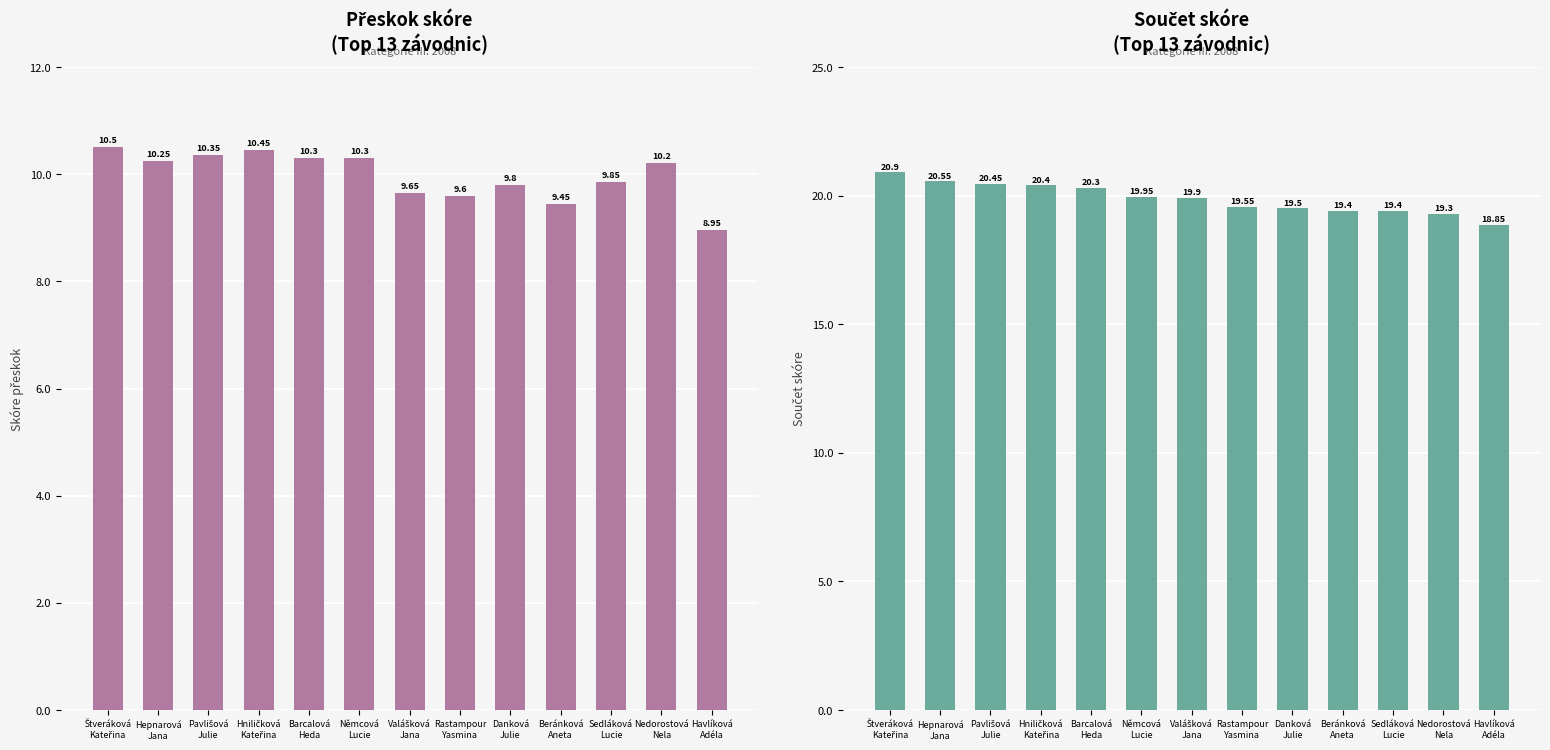

List the labels in order of Součet value, largest first.

Štveráková
Kateřina, Hepnarová
Jana, Pavlišová
Julie, Hniličková
Kateřina, Barcalová
Heda, Němcová
Lucie, Valášková
Jana, Rastampour
Yasmina, Danková
Julie, Beránková
Aneta, Sedláková
Lucie, Nedorostová
Nela, Havlíková
Adéla